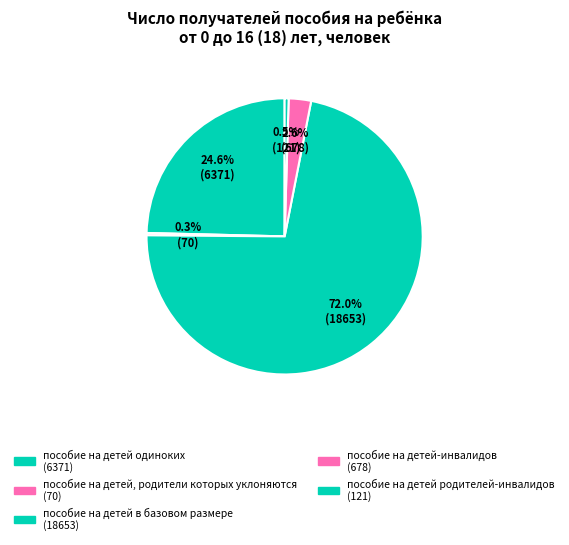

Which category has the smallest portion of the pie?

пособие на детей, родители которых уклоняются